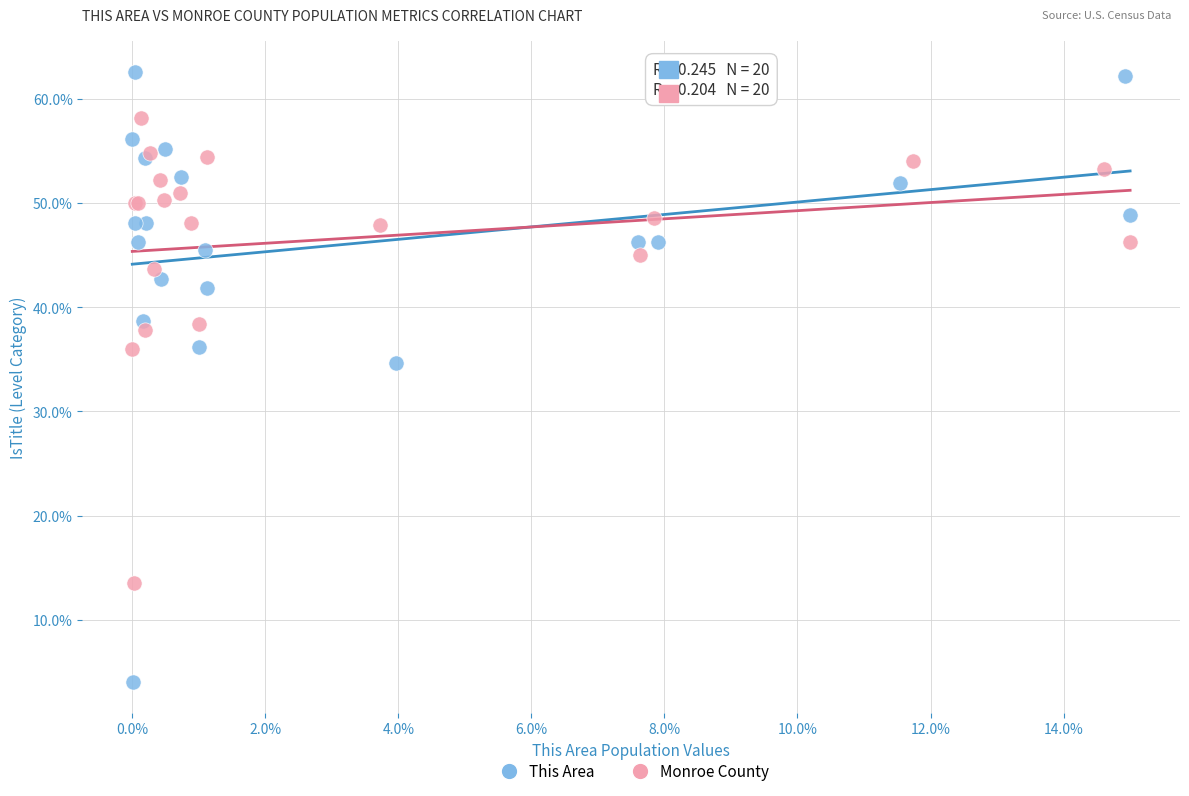

Which series has the largest Y range (max minus min)?

This Area